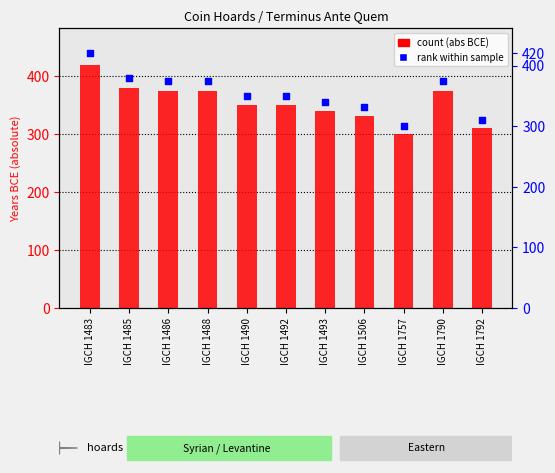

At how many categories does at least one series exceed 391?

1